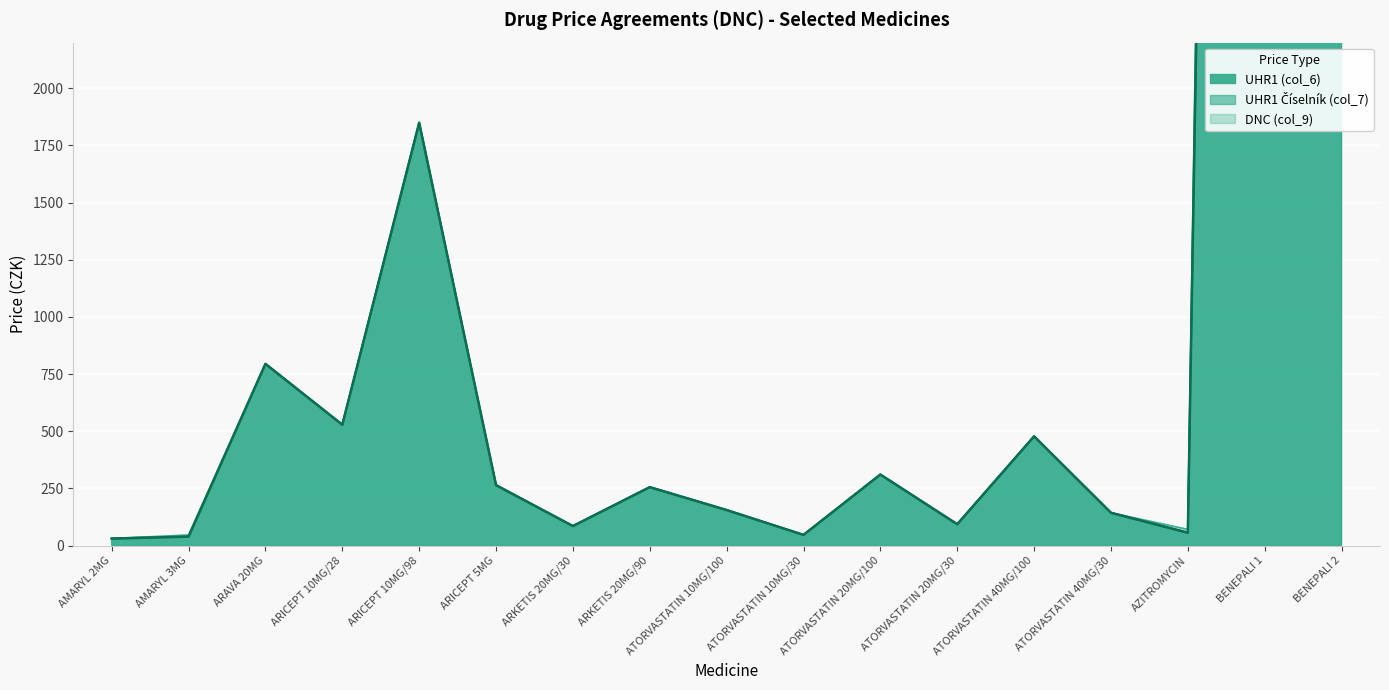

Does the chart display data point markers on the line(s)?

No